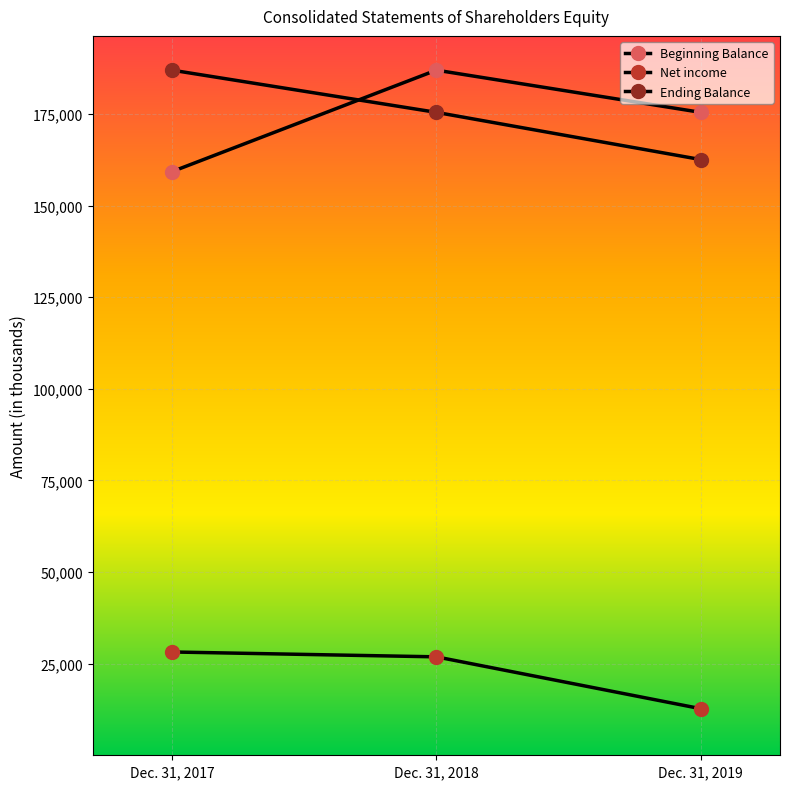

Count the number of data series in this chart.

3